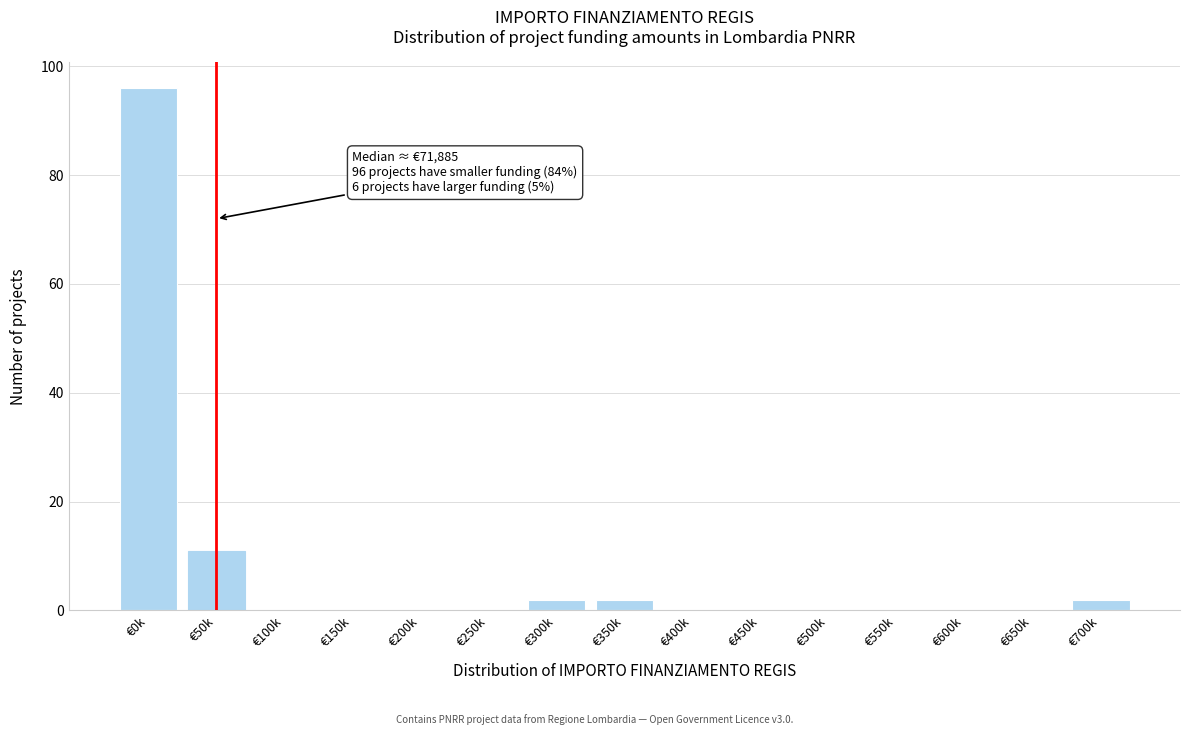

Reading left to right, extract all data points from this chart.

€0k=96	€50k=11	€100k=0	€150k=0	€200k=0	€250k=0	€300k=2	€350k=2	€400k=0	€450k=0	€500k=0	€550k=0	€600k=0	€650k=0	€700k=2